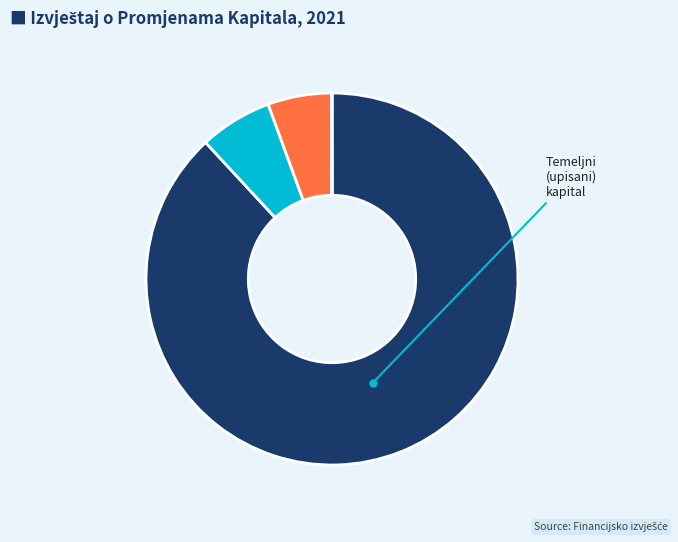

Does any single category account for the majority?

Yes